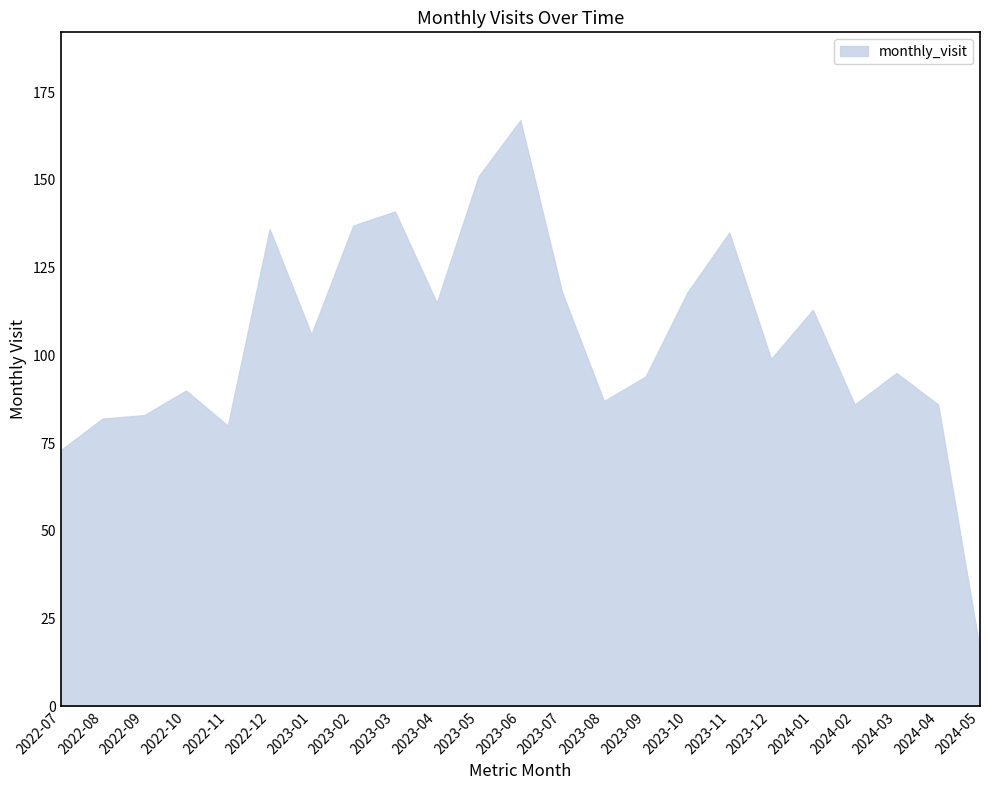

Where does the data first go above 99?

2022-12